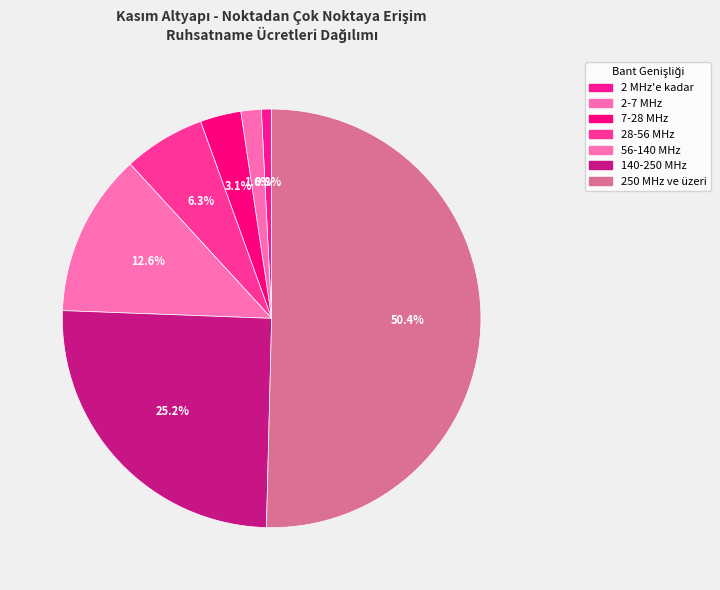

Count the number of slices in the pie.

7